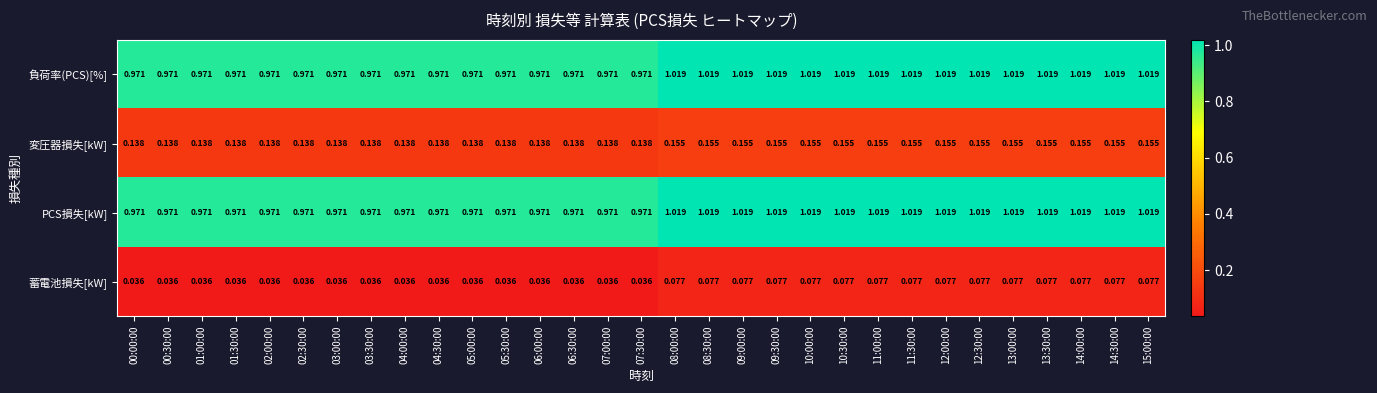

Is the value of 蓄電池損失[kW] at 13:30:00 greater than the value of PCS損失[kW] at 14:30:00?

No